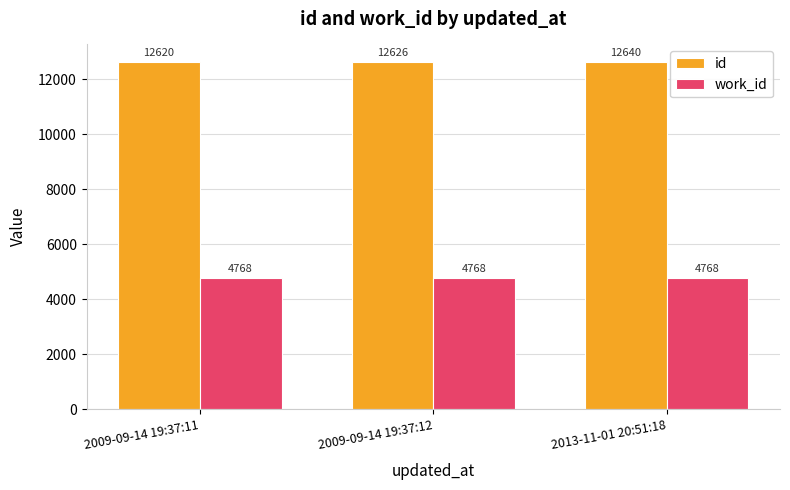

What is the difference between the maximum and minimum values in the id series?

20